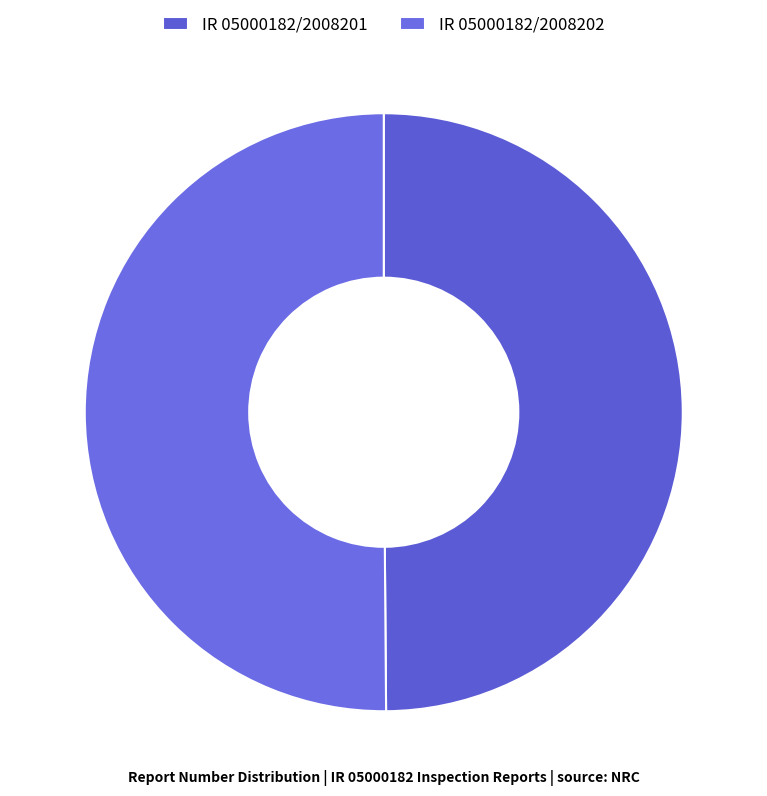

Is the sum of IR 05000182/2008201 and IR 05000182/2008202 greater than half?

Yes